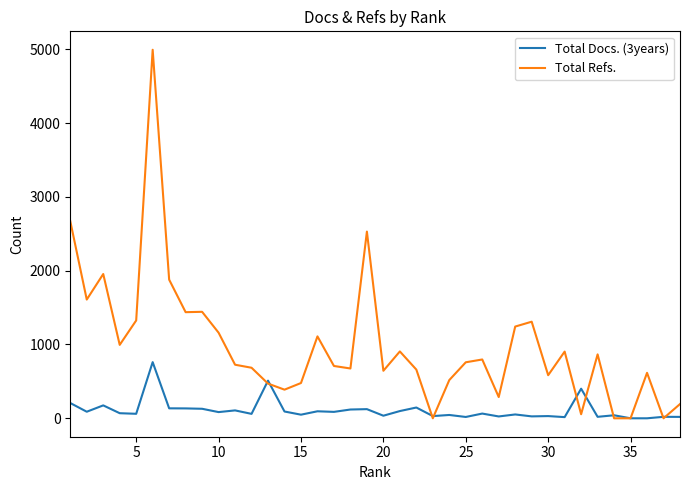

Which series has the largest range (max minus min)?

Total Refs.